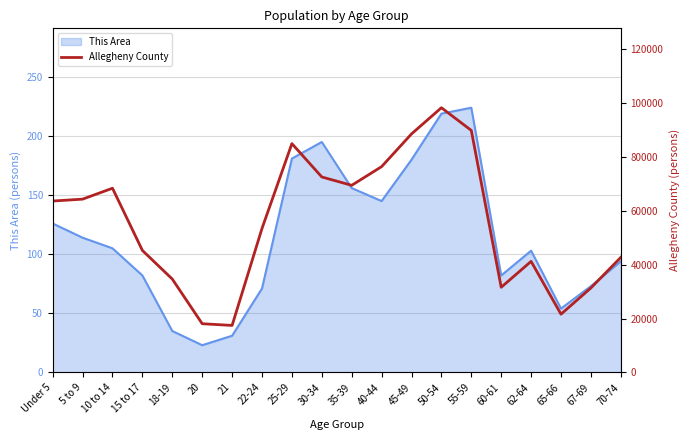

How many interior local valleys (lower than both neighbors) does the data have?

4